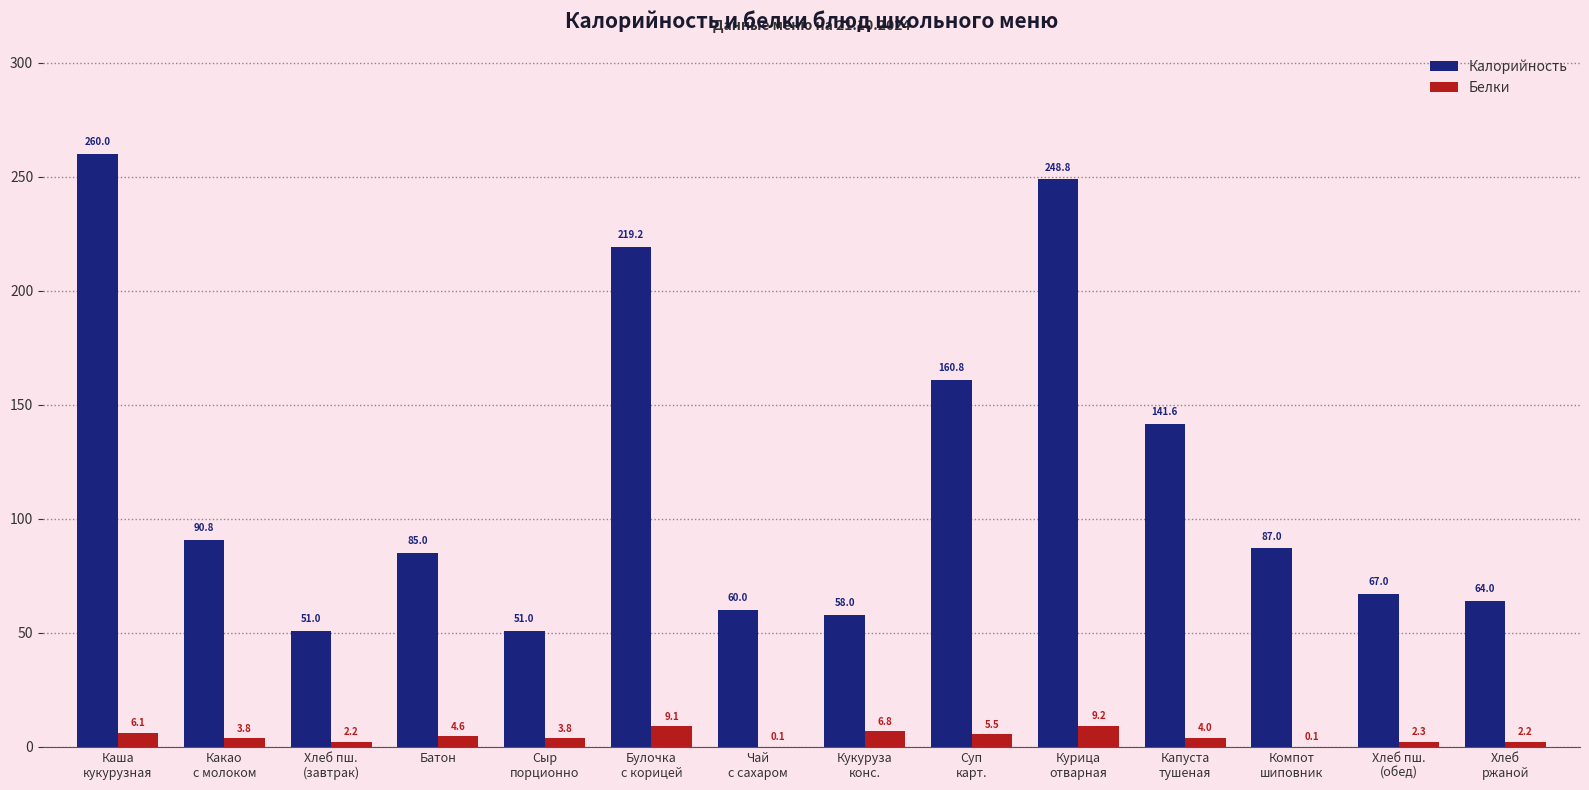

The value of Калорийность at Батон is 85.0. True or false?

True